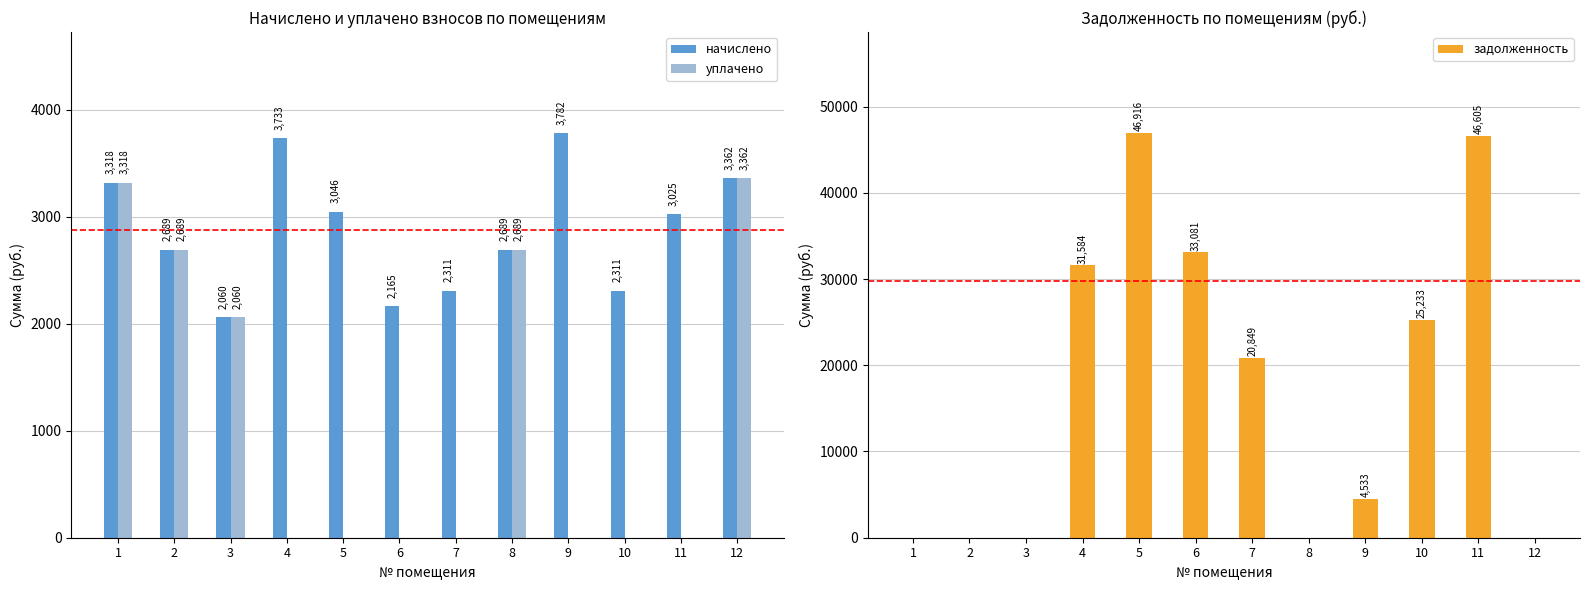

What is the sum of all уплачено values?

14118.6